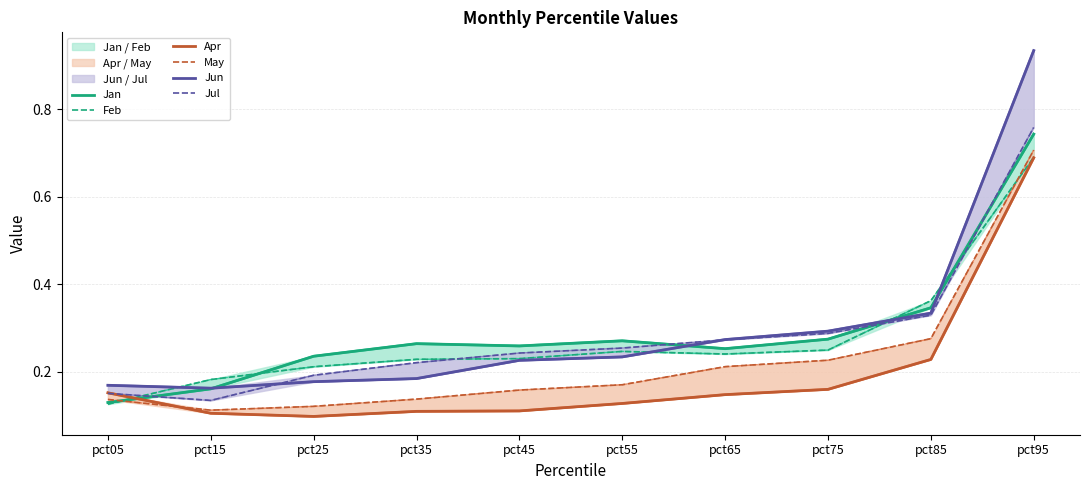

True or false: May and Jul cross at least once.

False